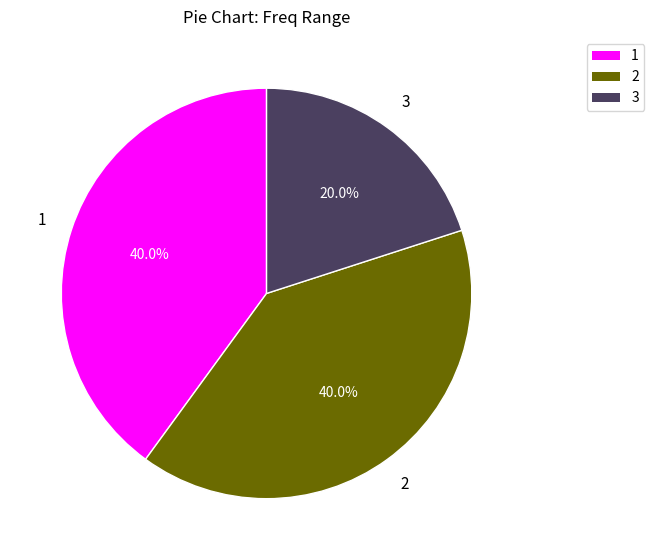

Does any single category account for the majority?

No